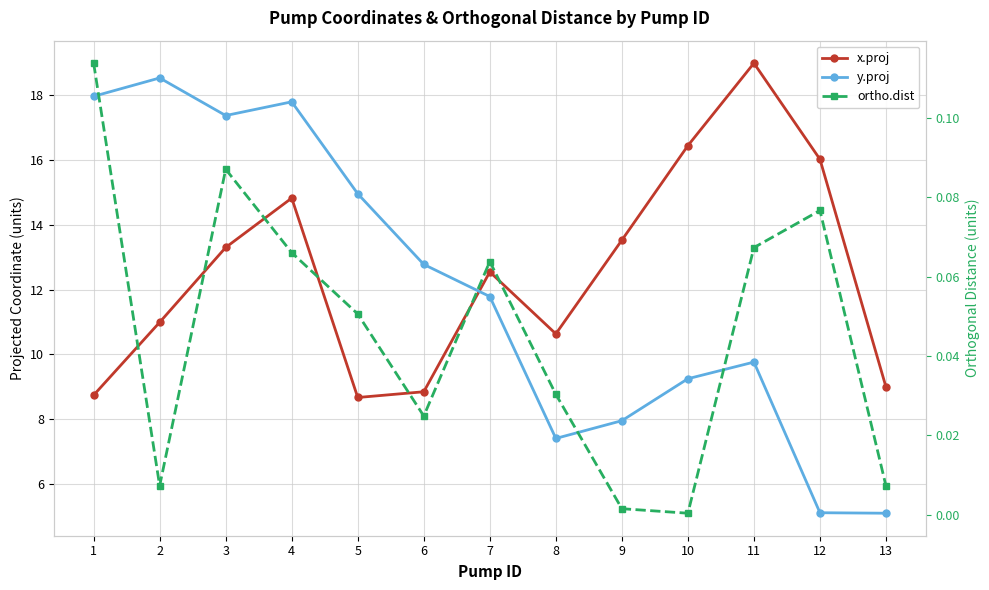

Reading left to right, list all the values displayed in this chart.

x.proj: 1=8.7	2=11.0	3=13.3	4=14.8	5=8.7	6=8.9	7=12.5	8=10.6	9=13.5	10=16.4	11=19.0	12=16.0	13=9.0
y.proj: 1=18.0	2=18.5	3=17.4	4=17.8	5=15.0	6=12.8	7=11.8	8=7.4	9=8.0	10=9.3	11=9.8	12=5.1	13=5.1
ortho.dist: 1=0.1	2=0.0	3=0.1	4=0.1	5=0.1	6=0.0	7=0.1	8=0.0	9=0.0	10=0.0	11=0.1	12=0.1	13=0.0